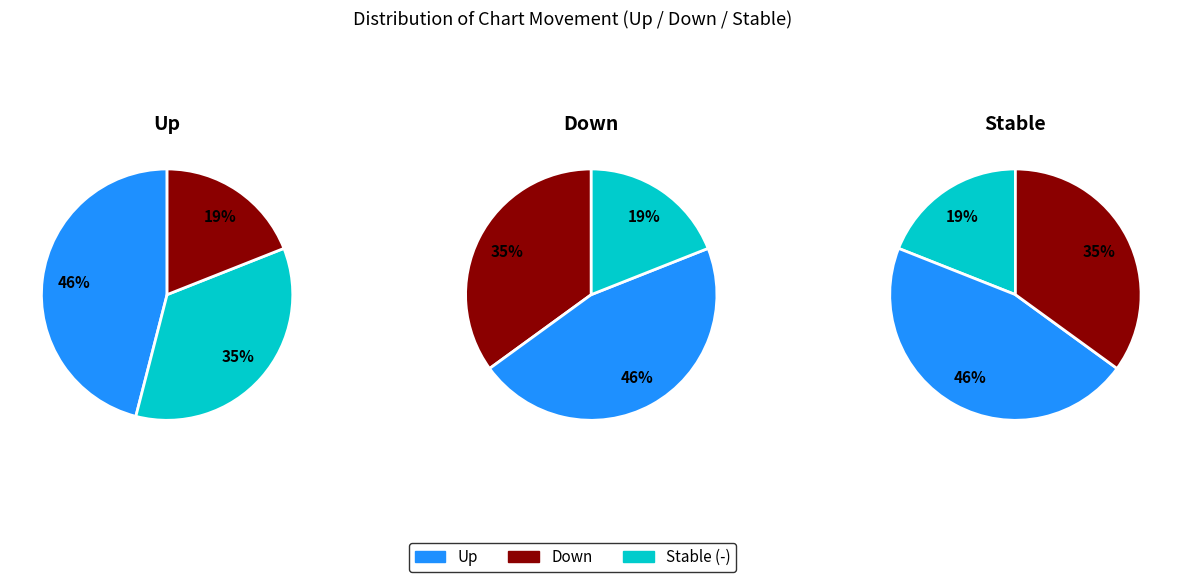

Which category has the smallest portion of the pie?

-